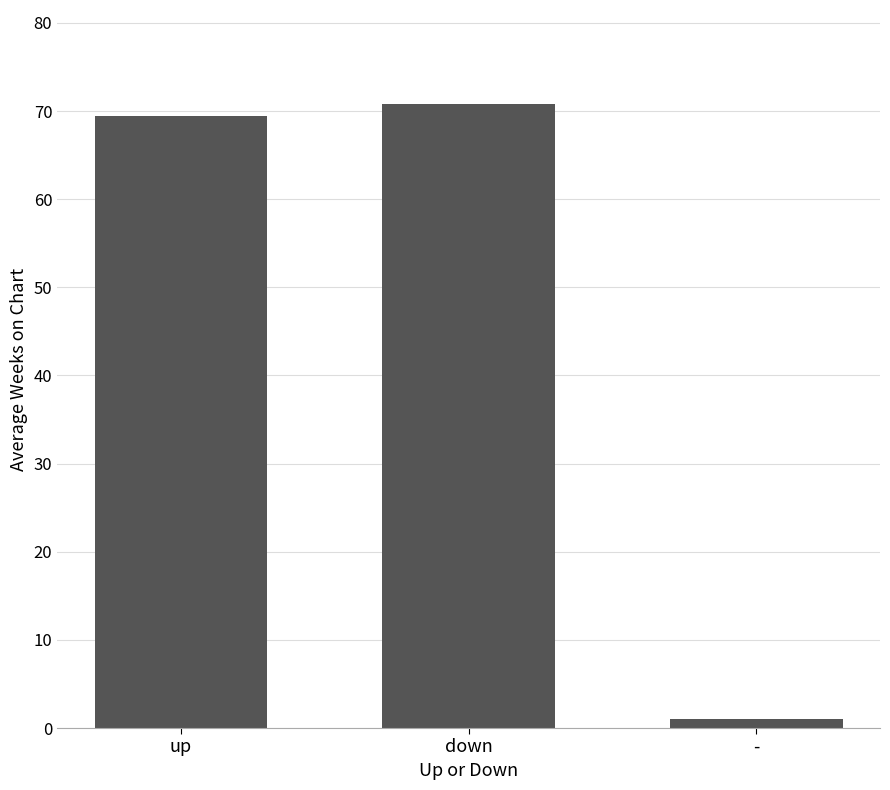

Is it true that the value at up is 39.2?

False